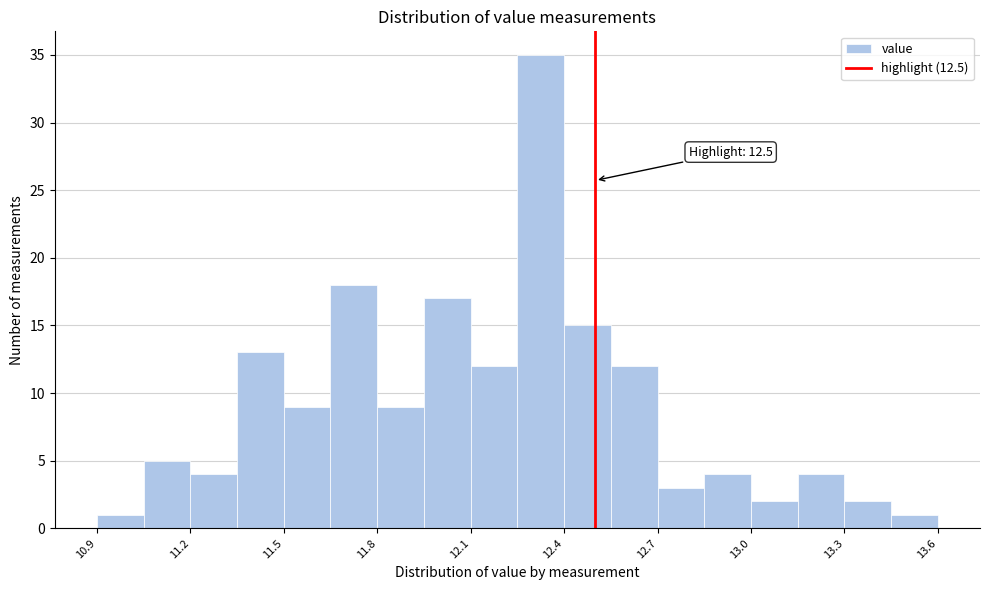

Read against the x-axis, roughly where is the centre of the tallest bar?

12.35